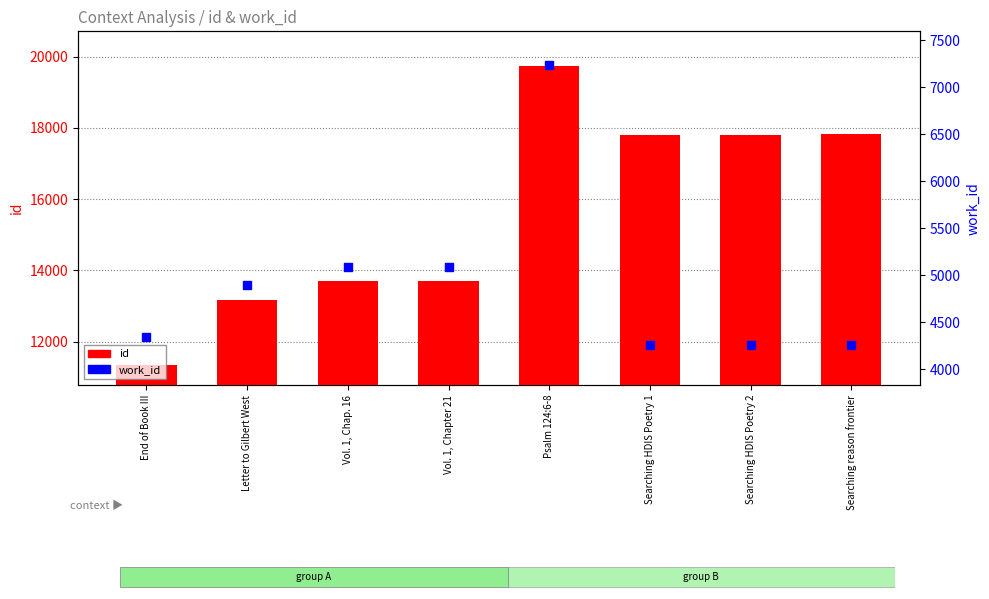

At how many categories does at least one series exceed 10822?

8